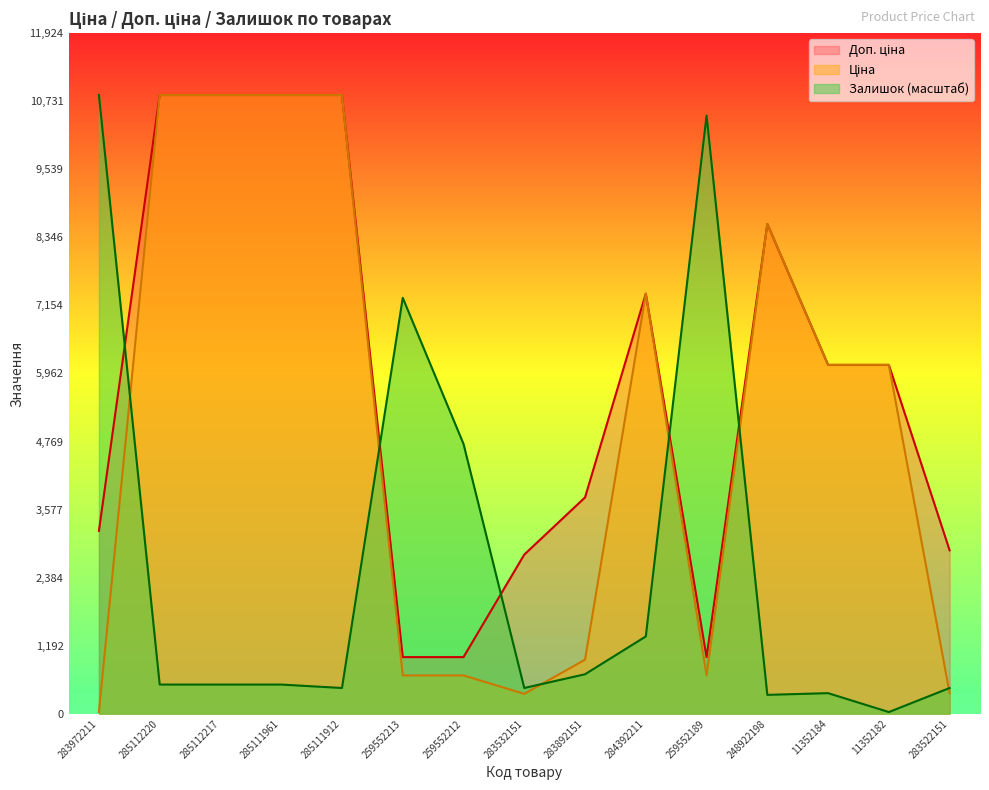

Which series has the widest spread of values?

Залишок